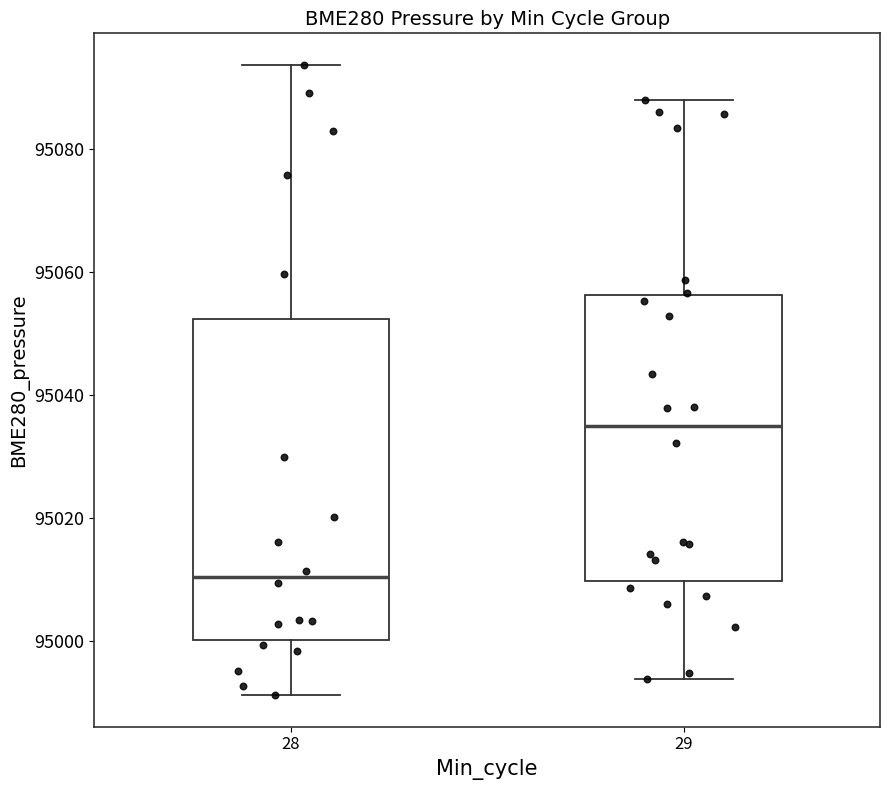

Reading left to right, read every box against the y-axis: the position of its median line, the range the box covers, and the ends of its whiskers. The values are not printed on the chart, so give them approximately, as read against the axis.

28: median 95010, box 95000 to 95052, whiskers 94992 to 95094
29: median 95036, box 95010 to 95056, whiskers 94994 to 95088